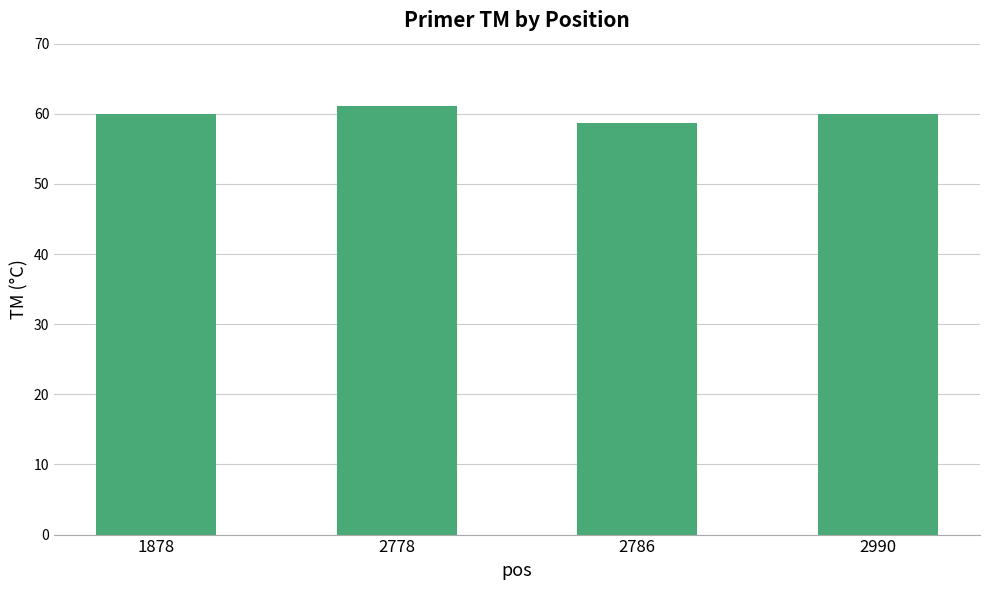

What is the ratio of the value at 1878 to the value at 2786?

1.0